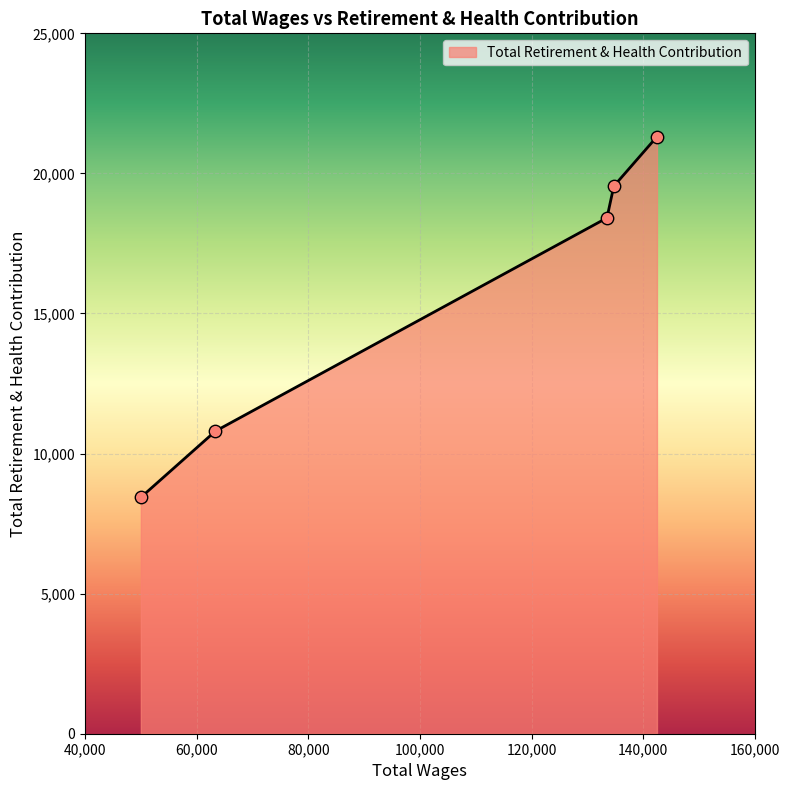

What is the minimum value shown in the chart?

8436